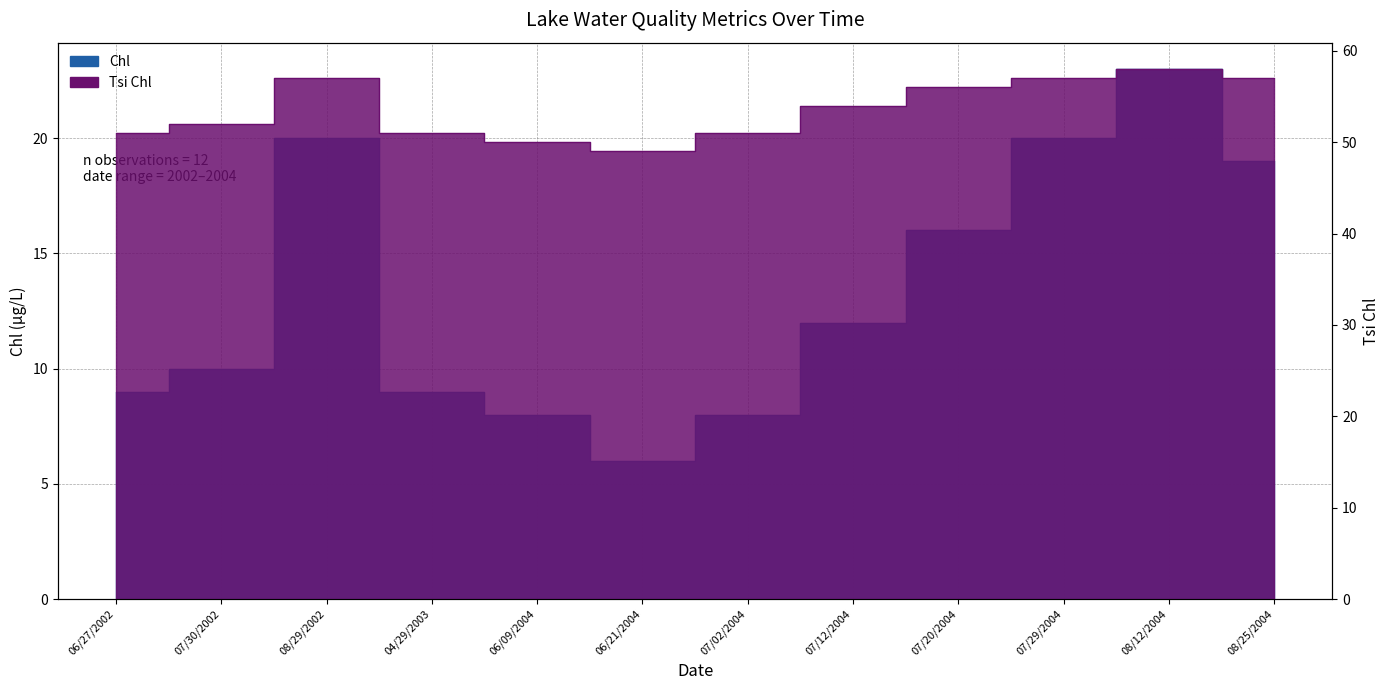

Which series has the largest total across all categories?

Tsi Chl